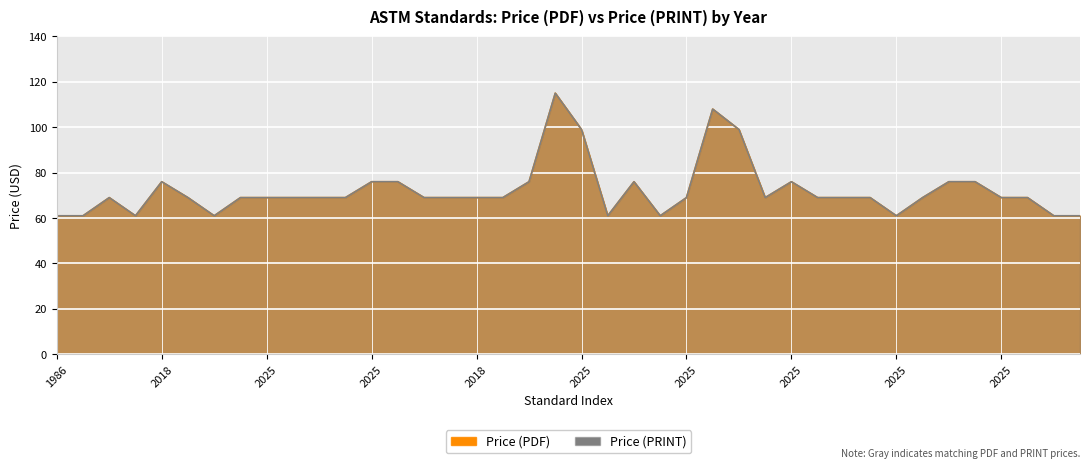

How many lines are shown in the chart?

2